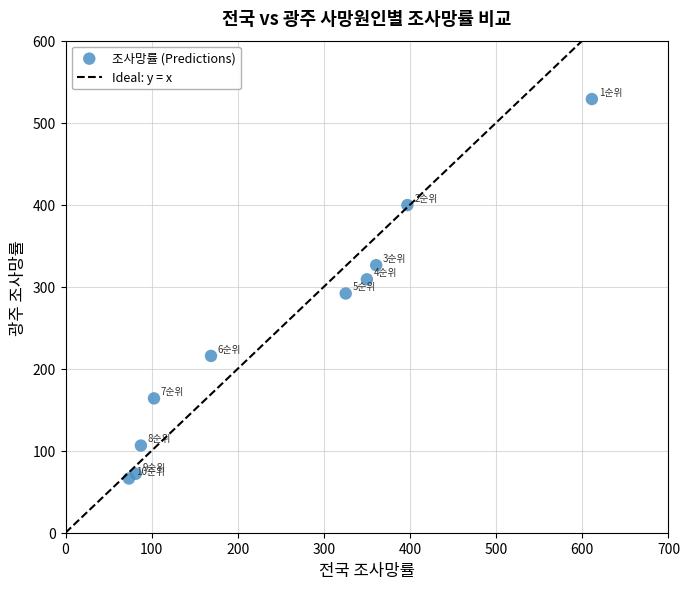

What is the range of X values (max minus min)?

537.5